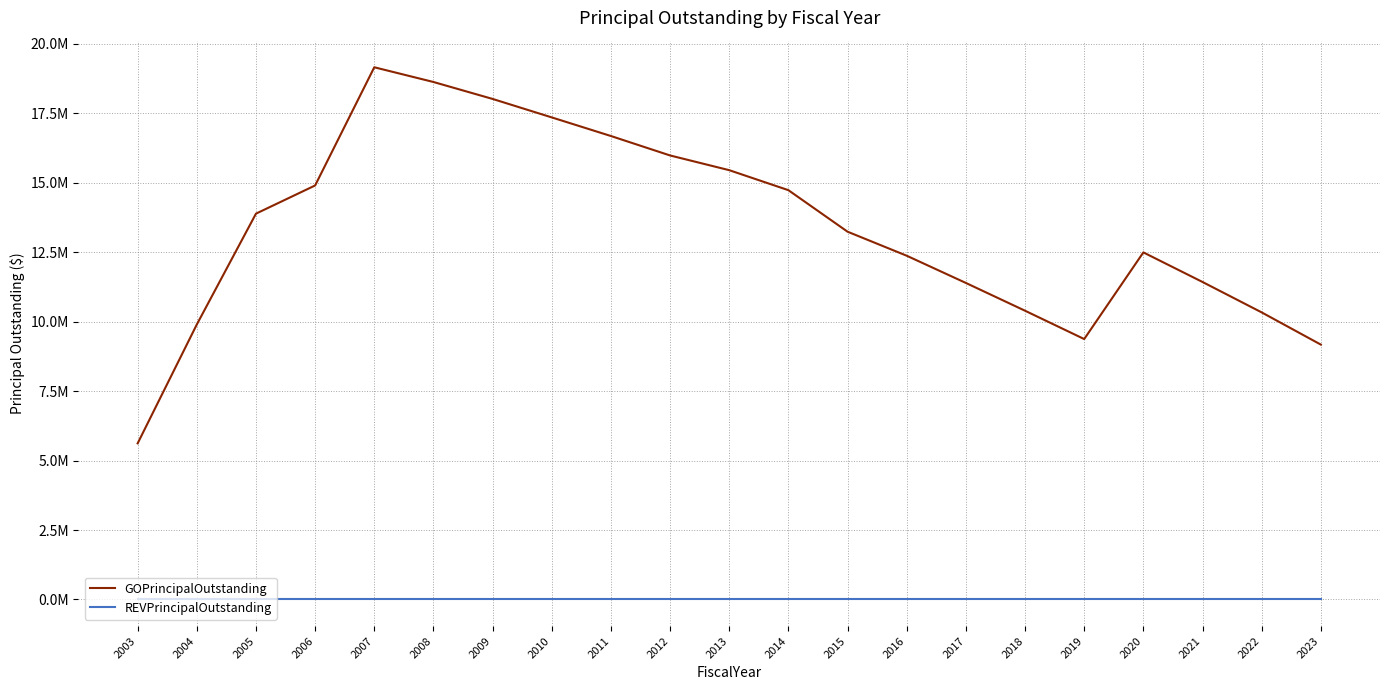

True or false: GOPrincipalOutstanding and REVPrincipalOutstanding intersect in this chart.

False